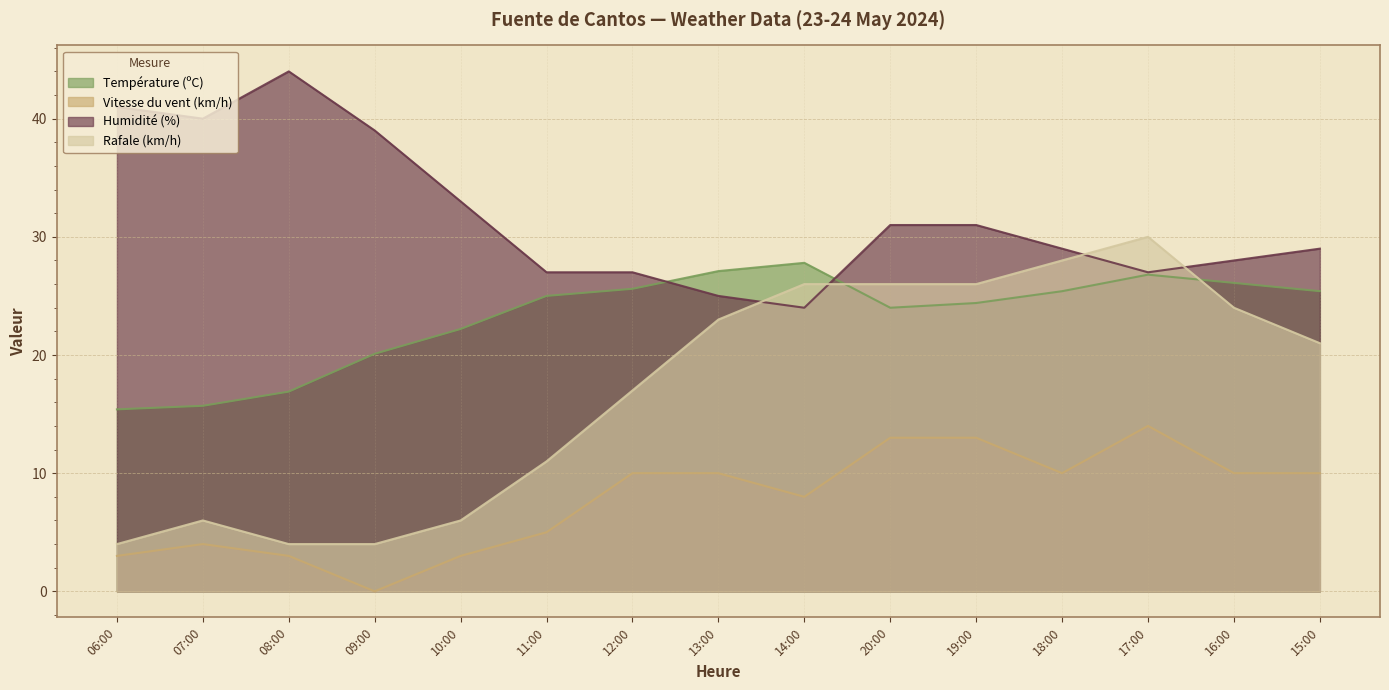

Is the value of Vitesse du vent (km/h) at 16:00 greater than the value of Humidité (%) at 16:00?

No